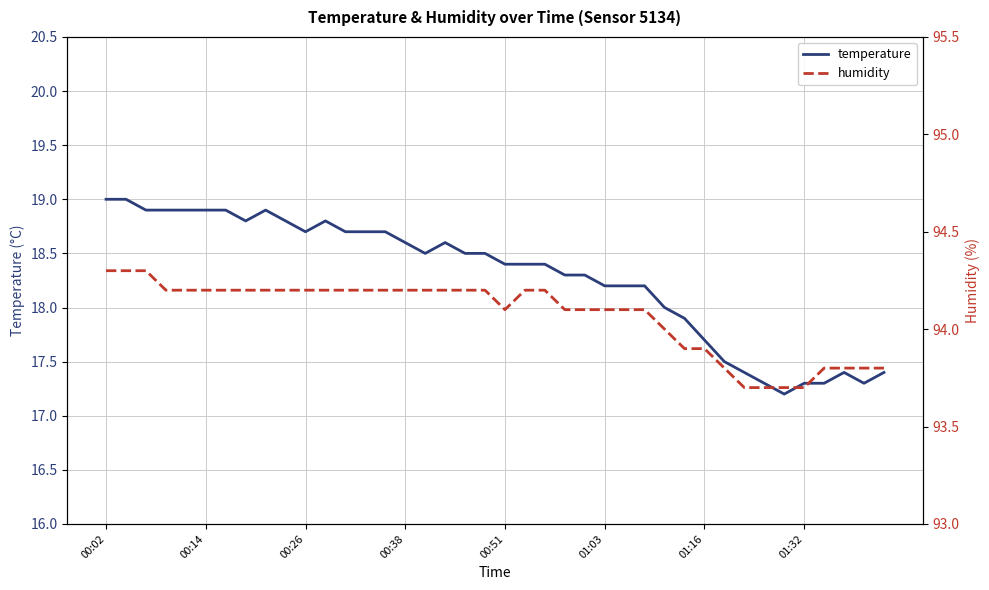

How many data points does each series have?

40